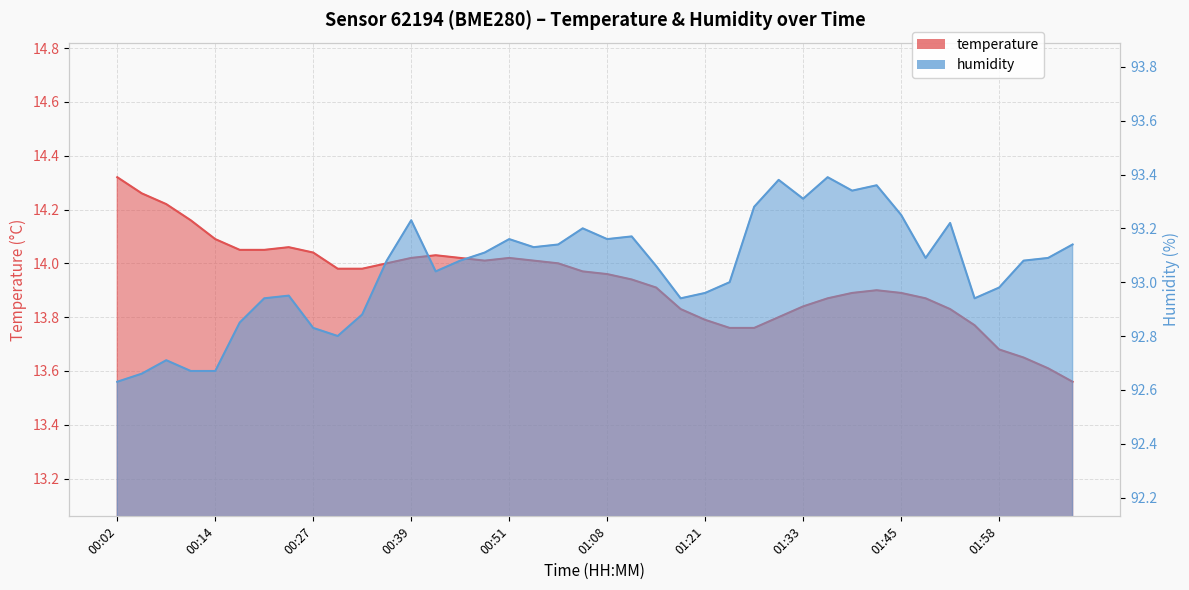

Count the number of categories in the chart.

40